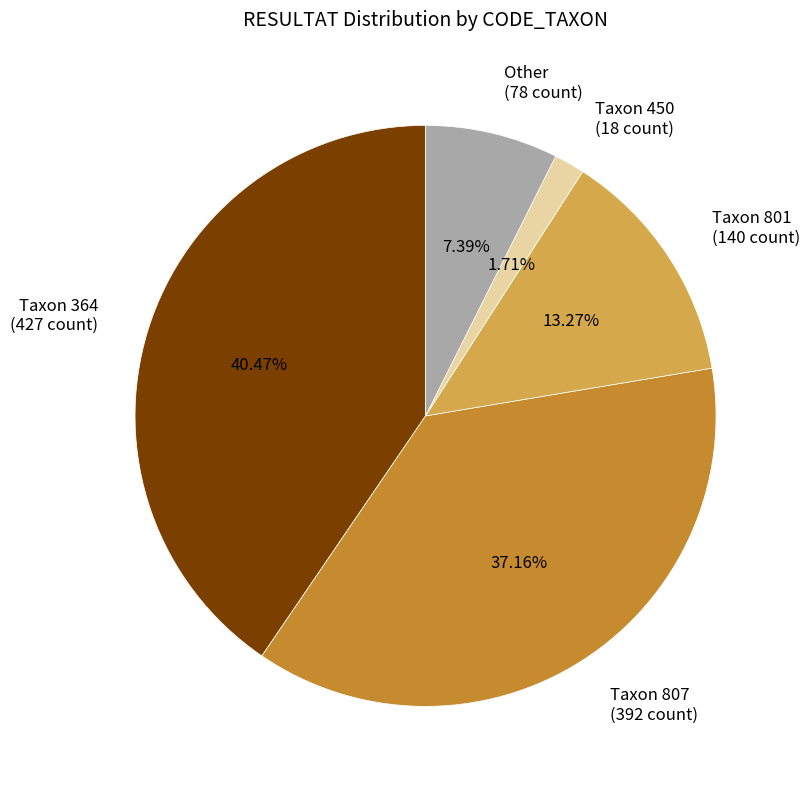

What is the largest slice in the pie chart?

Taxon 364 (427 count)